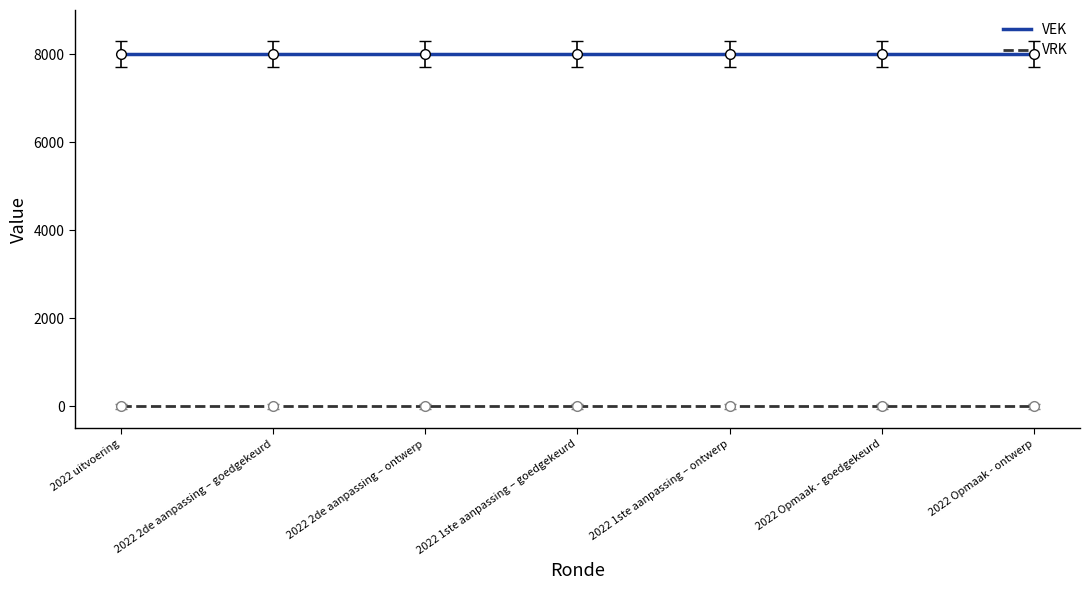

Which series has the largest total across all categories?

VEK